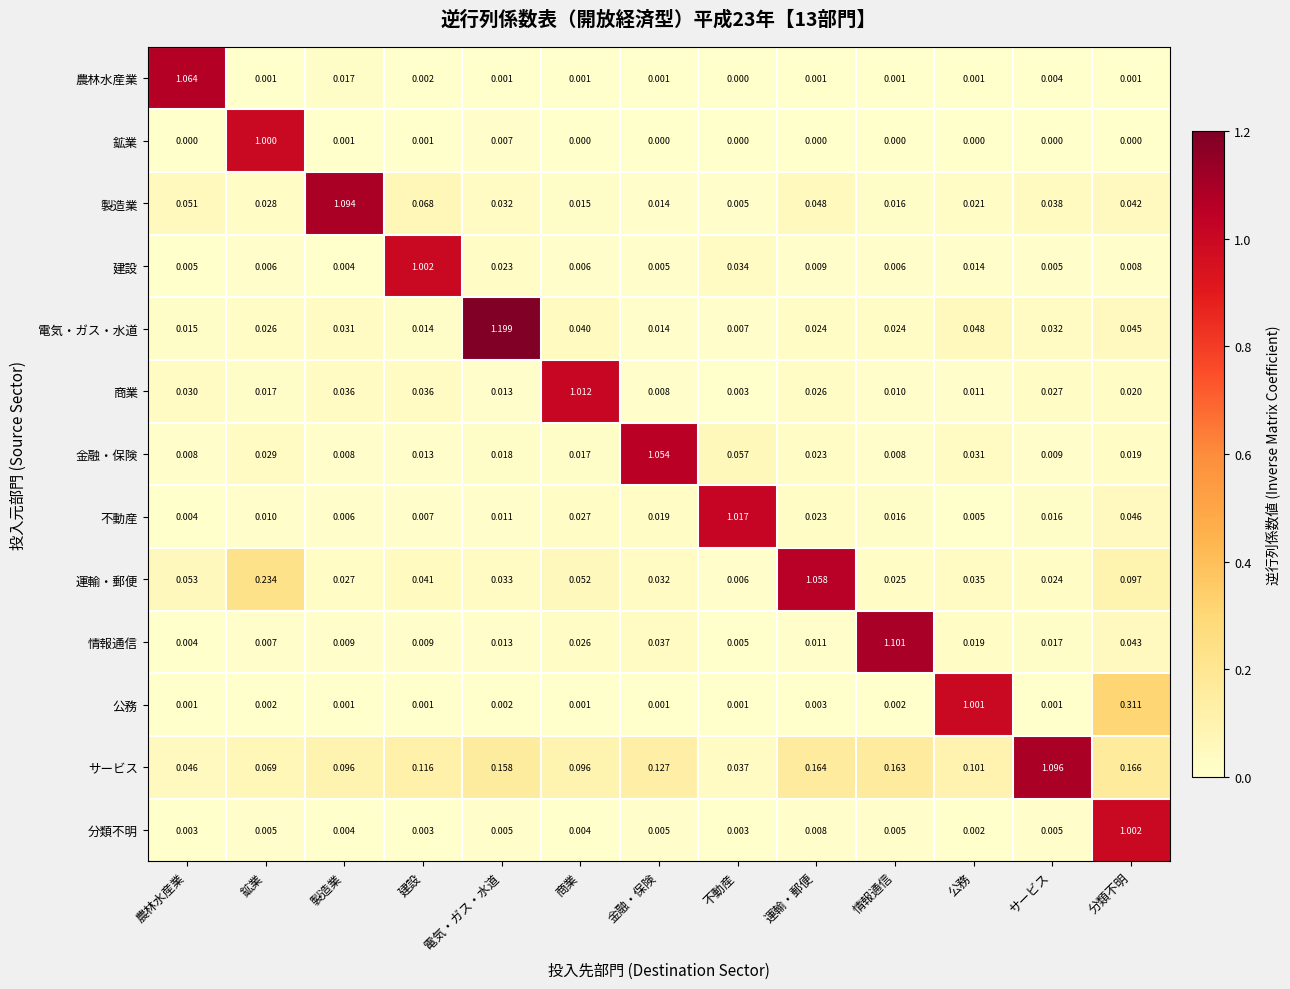

Count the number of data series in this chart.

13